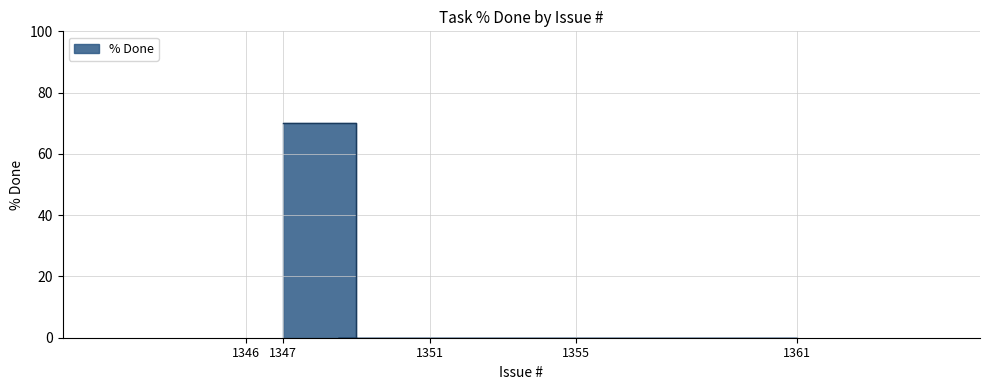

What is the sum of all values?

70